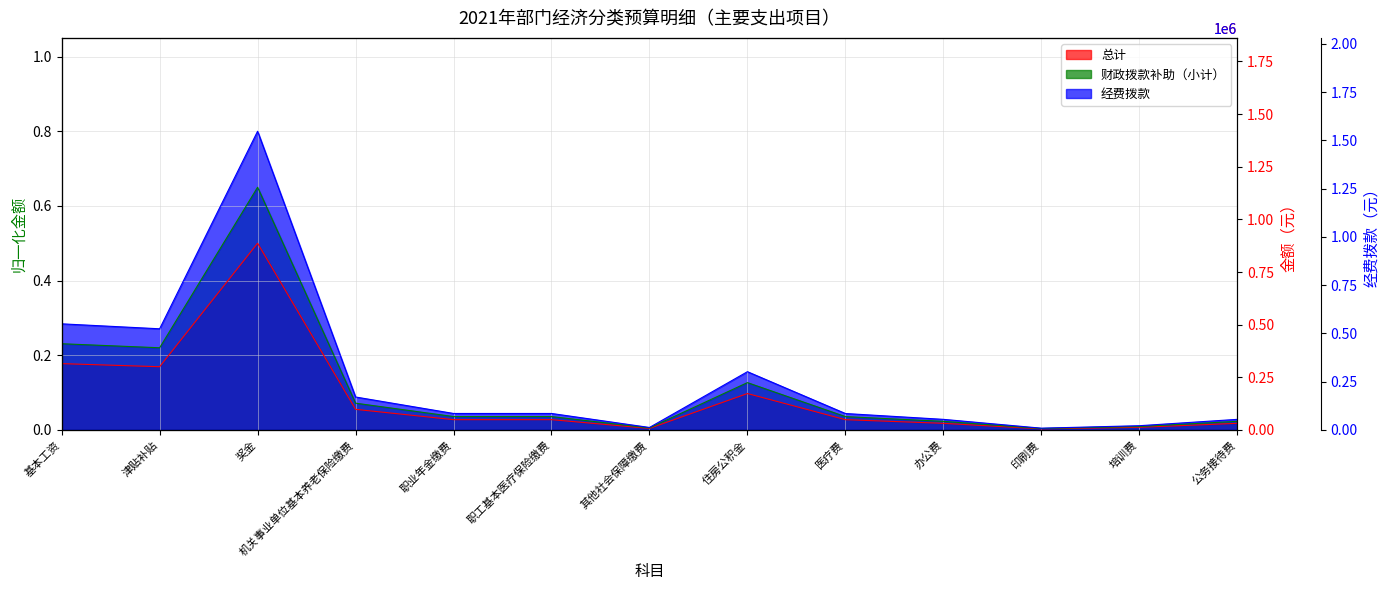

Is it true that 经费拨款 equals 0.0 at 公务接待费?

True